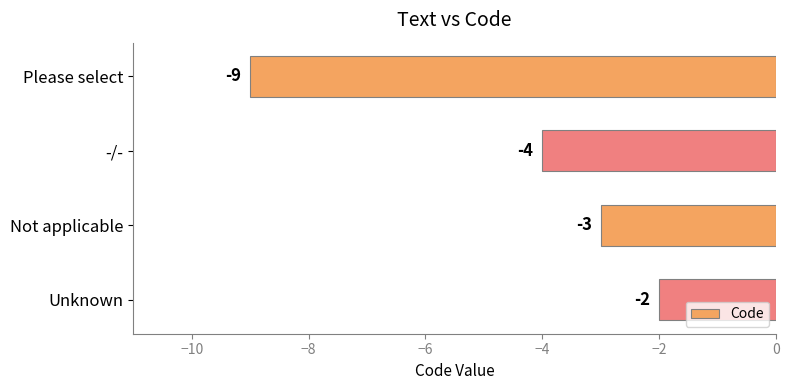

What is the label of the 2nd bar from the top?

-/-